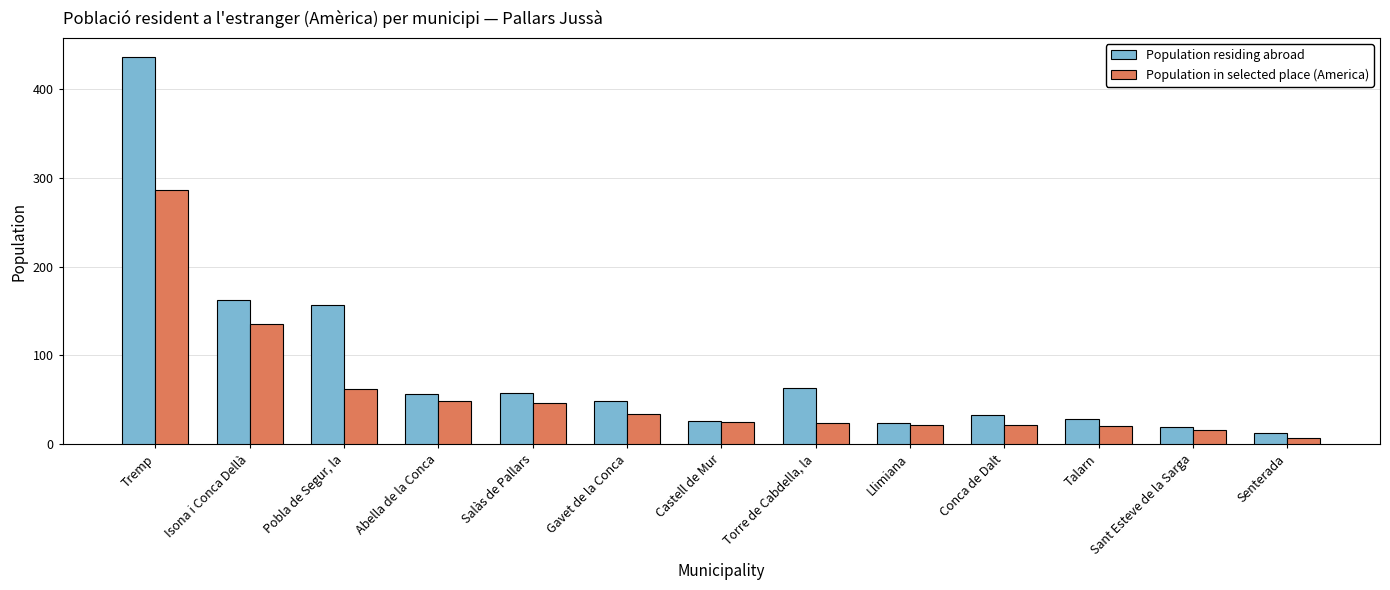

What is the difference between the Population in selected place (America) values at Llimiana and Pobla de Segur, la?

40